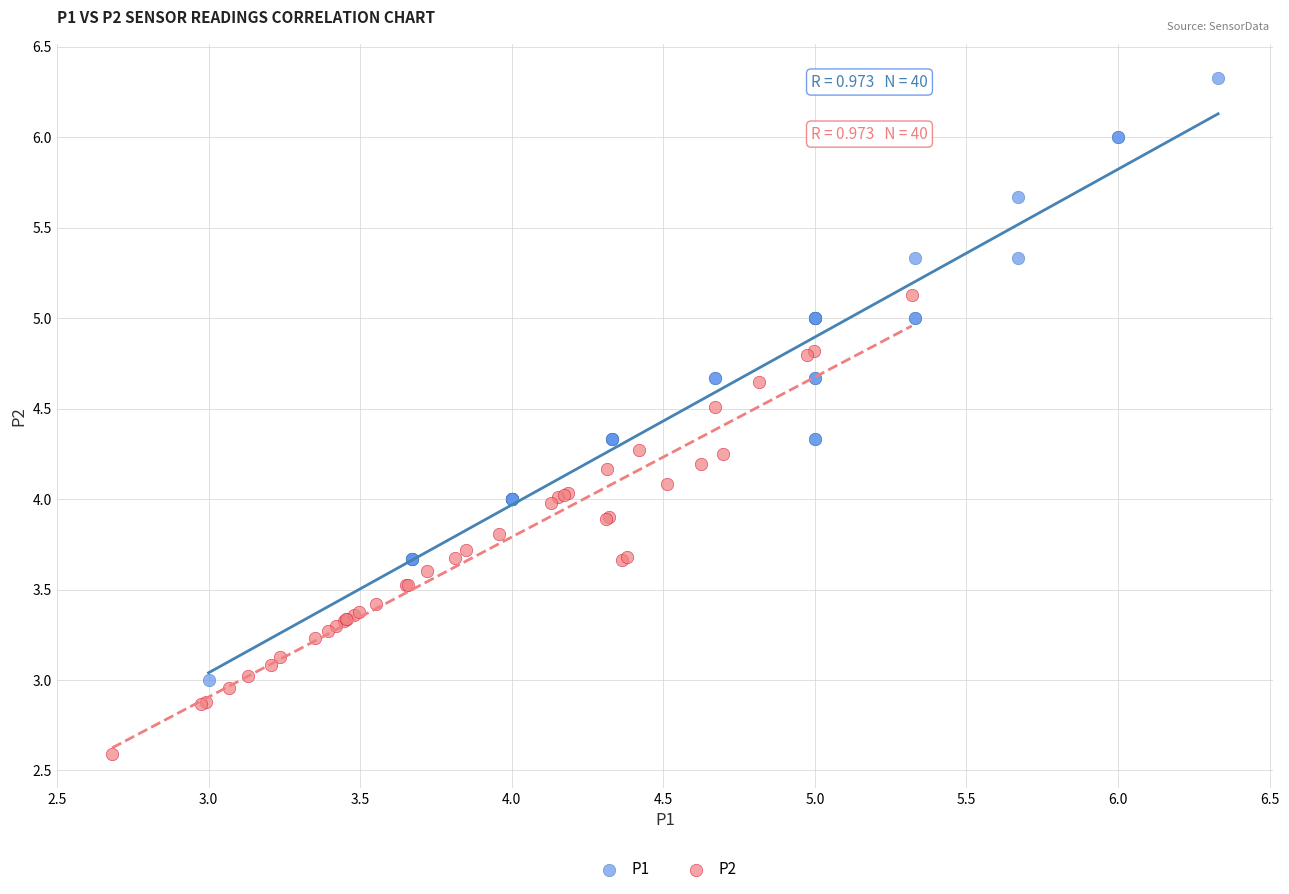

Which series has the largest Y range (max minus min)?

P1